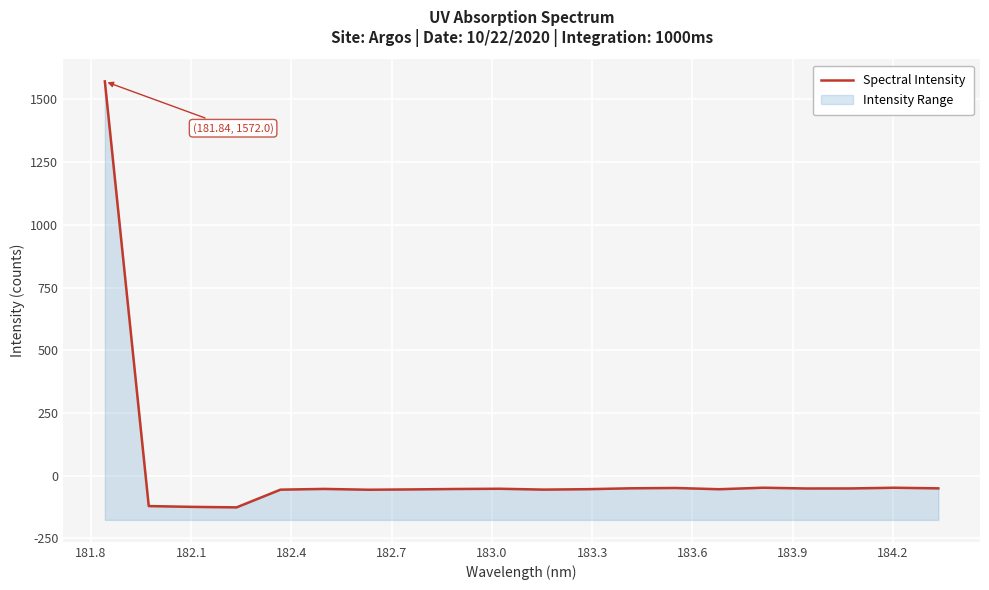

How many positive values are there?

1